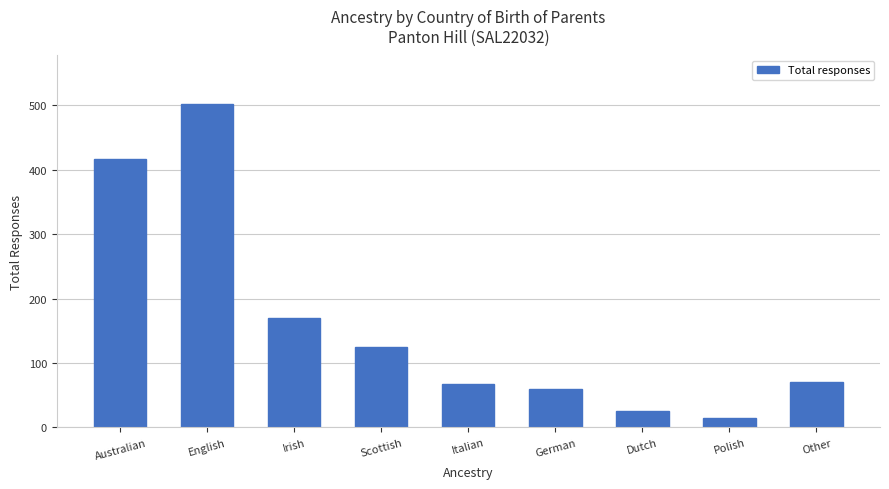

What is the minimum value shown in the chart?

14